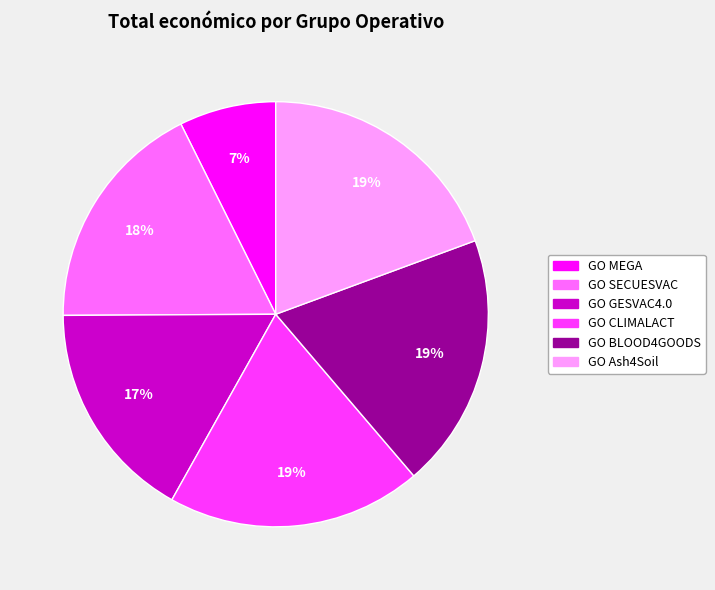

What percentage is the GO MEGA slice, to the nearest percent?

7%